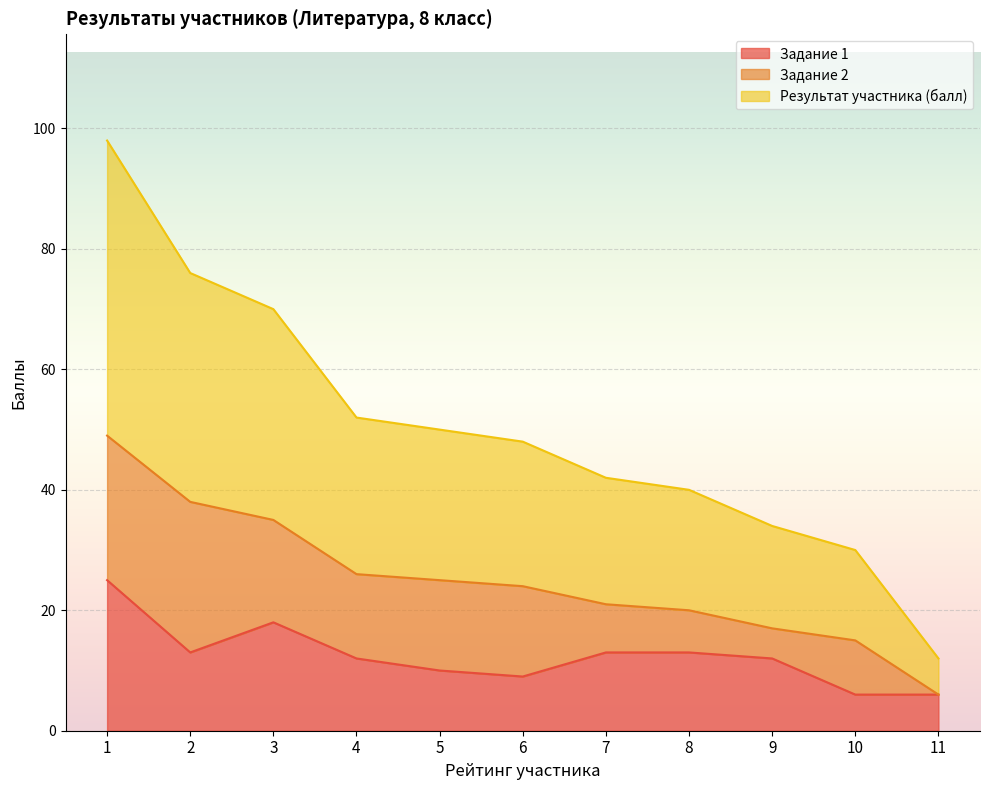

Which series changed the most between 3 and 11?

Результат участника (балл)